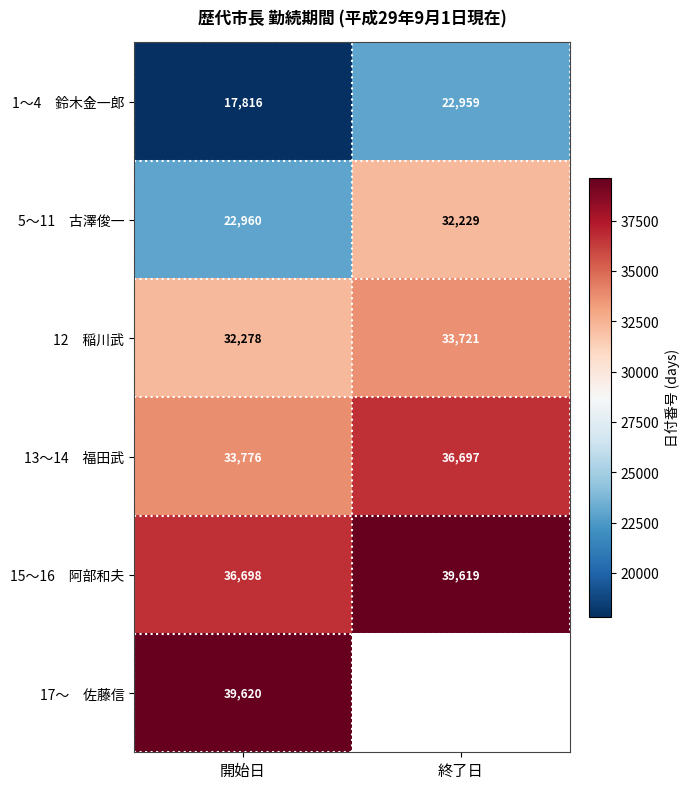

What is the difference between the highest and lowest values at 開始日?

21804